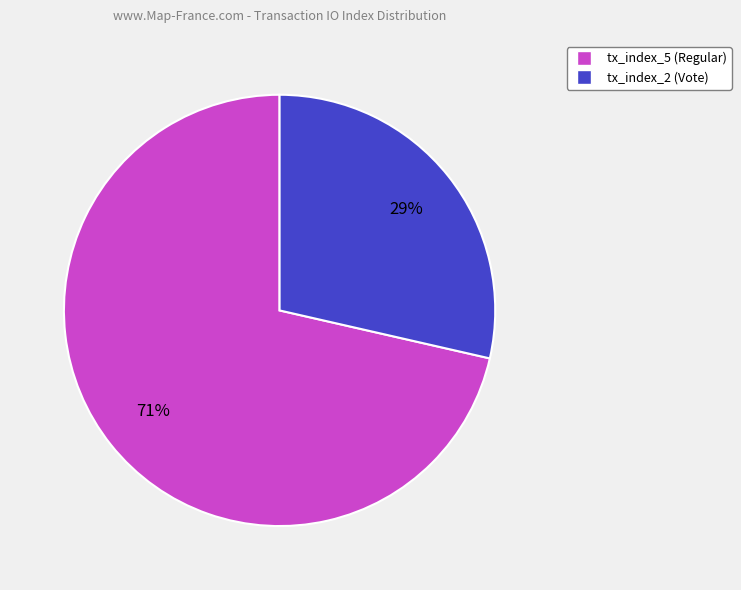

How many segments does this pie chart have?

2